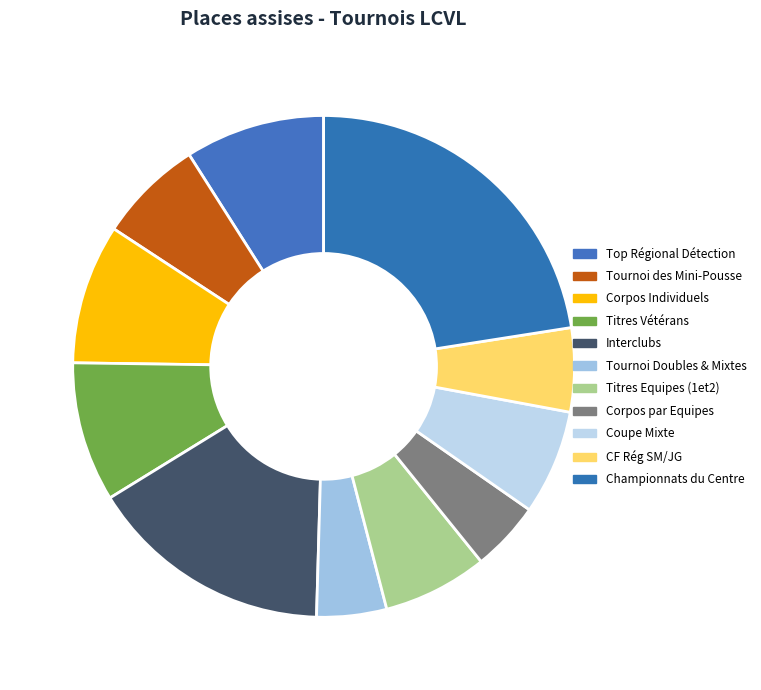

How many segments does this pie chart have?

11